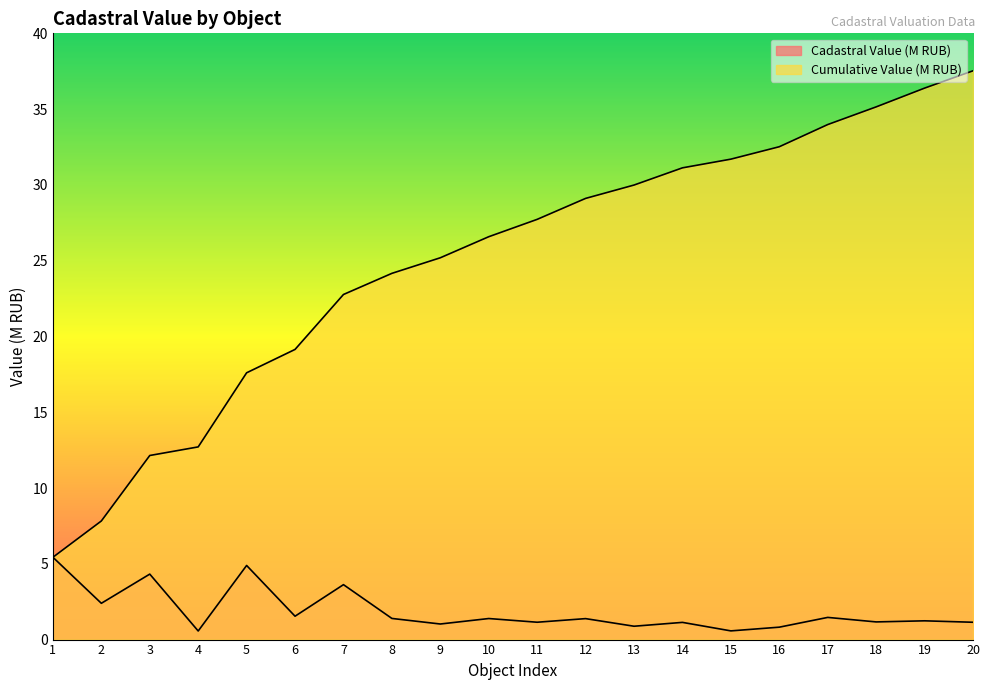

How many lines are shown in the chart?

2